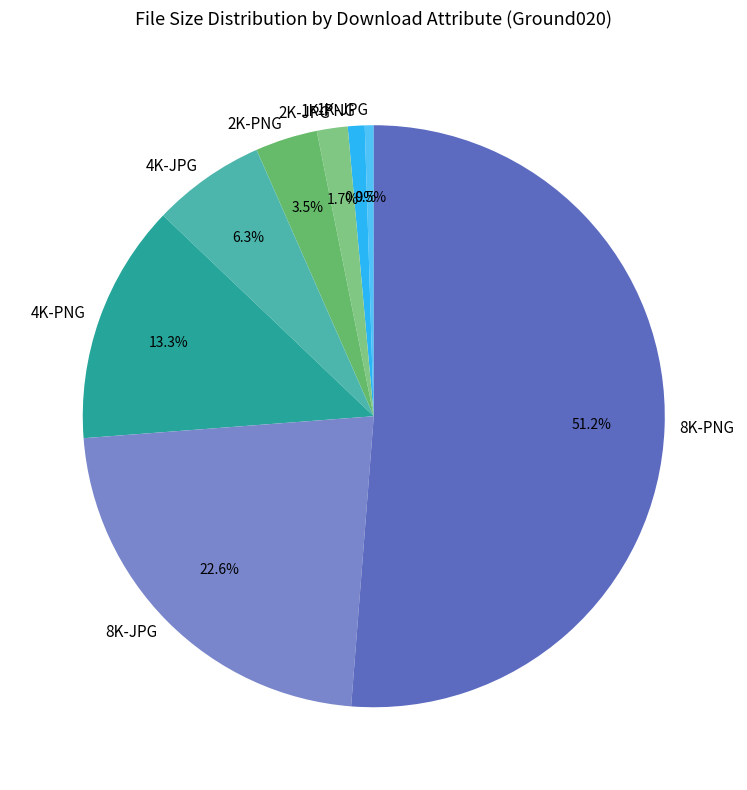

Between 2K-JPG and 8K-PNG, which is larger?

8K-PNG